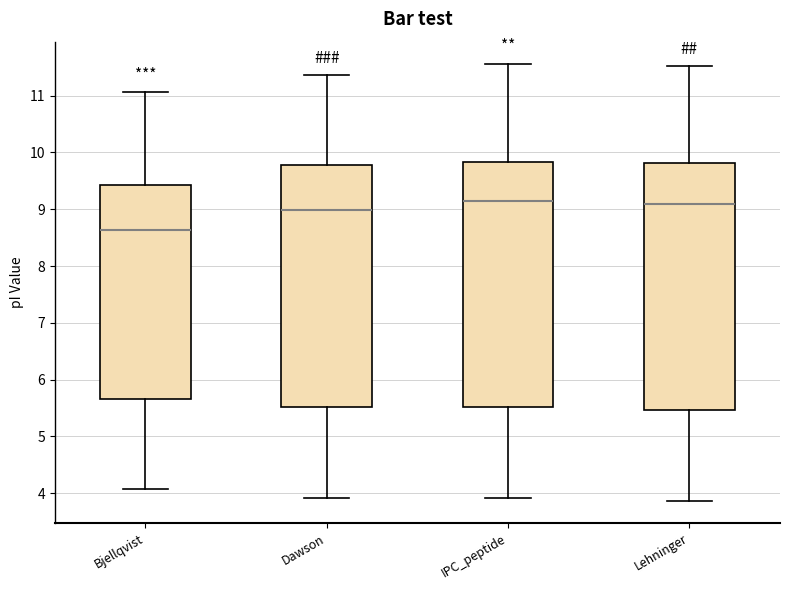

Reading left to right, read every box against the y-axis: the position of its median line, the range the box covers, and the ends of its whiskers. The values are not printed on the chart, so give them approximately, as read against the axis.

Bjellqvist: median 8.6, box 5.7 to 9.4, whiskers 4.1 to 11.1
Dawson: median 9.0, box 5.5 to 9.8, whiskers 3.9 to 11.4
IPC_peptide: median 9.1, box 5.5 to 9.8, whiskers 3.9 to 11.6
Lehninger: median 9.1, box 5.5 to 9.8, whiskers 3.9 to 11.5